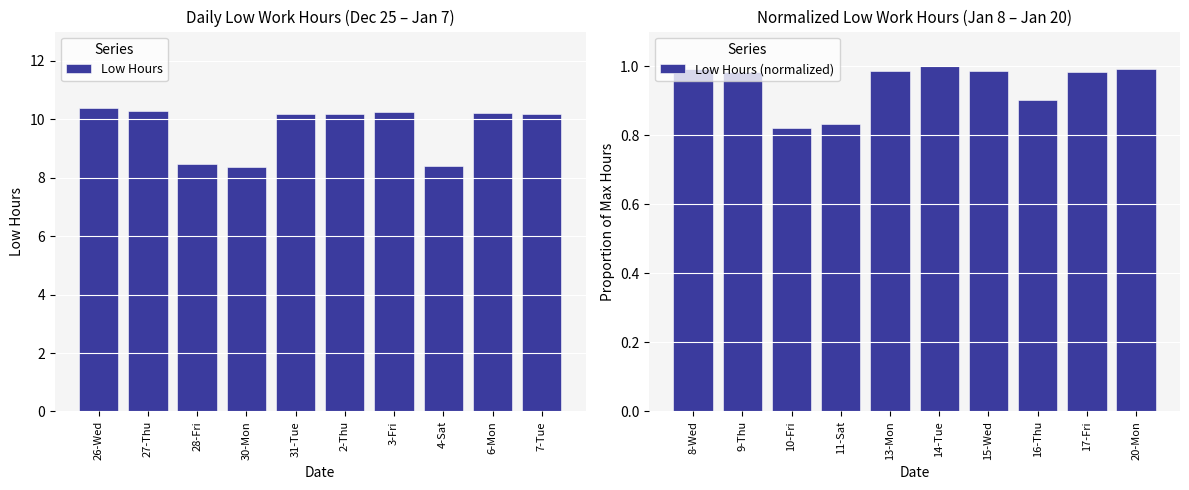

What is the smallest value displayed?

0.8